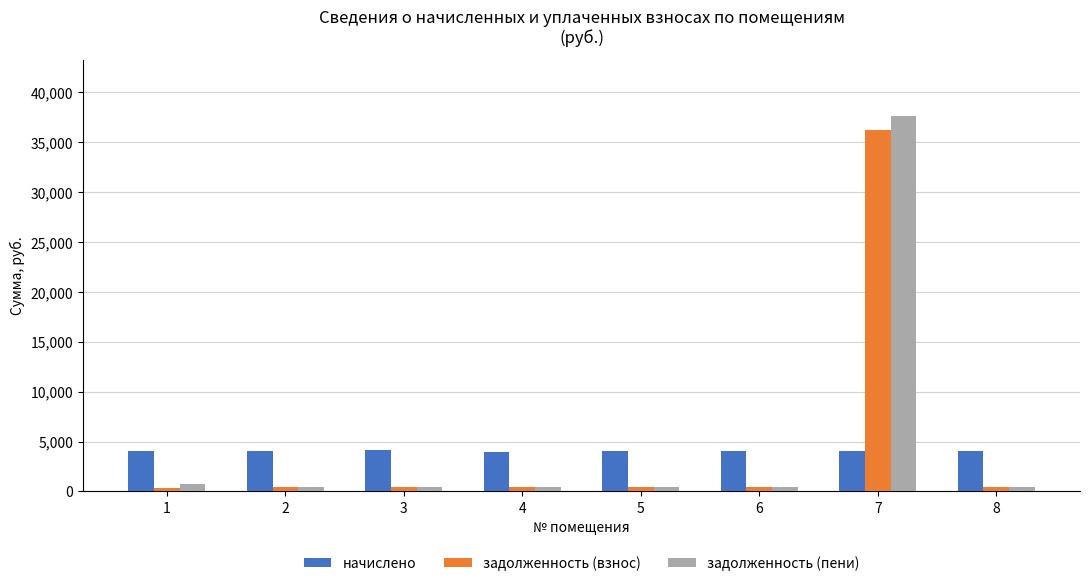

What is the average value of the задолженность (взнос) series?

4911.1